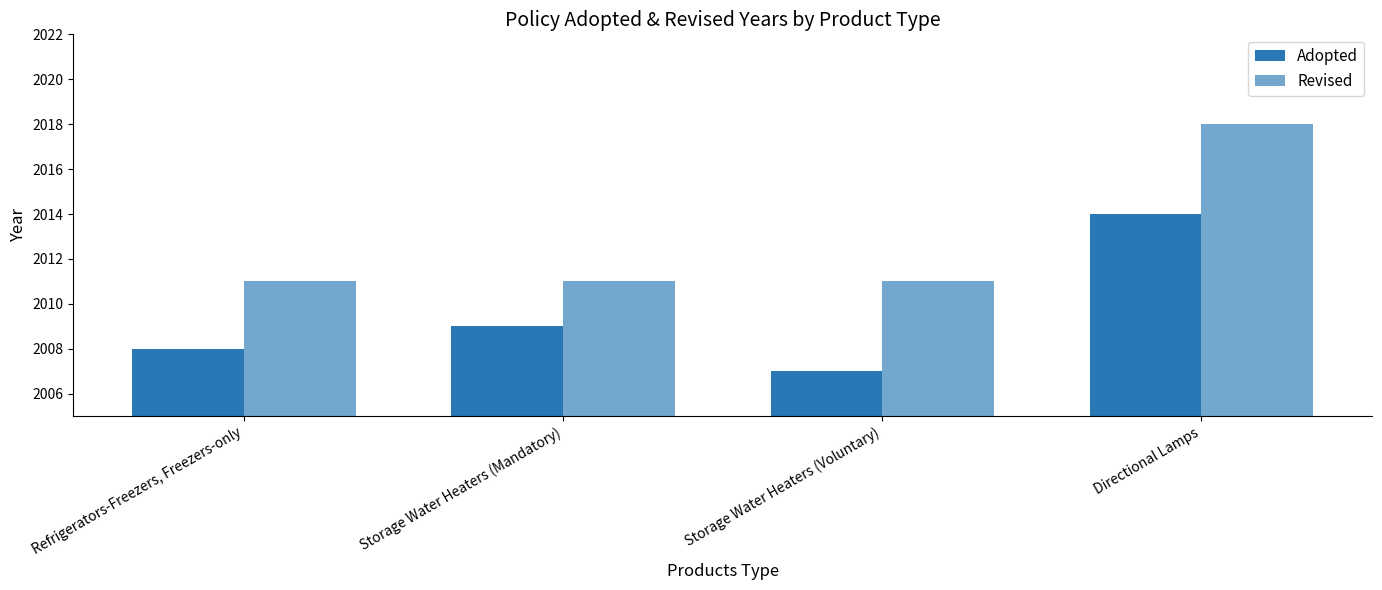

Which category has the highest value in the Revised series?

Directional Lamps